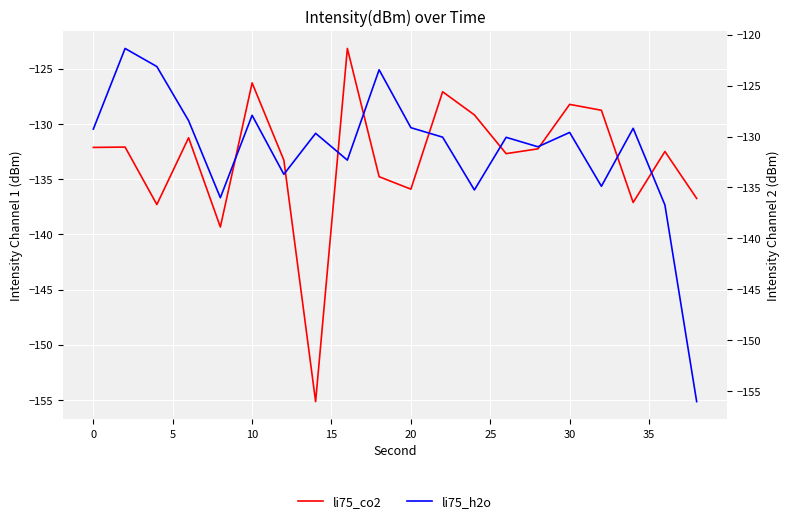

List the series in order of their peak value, lowest first.

li75_co2, li75_h2o